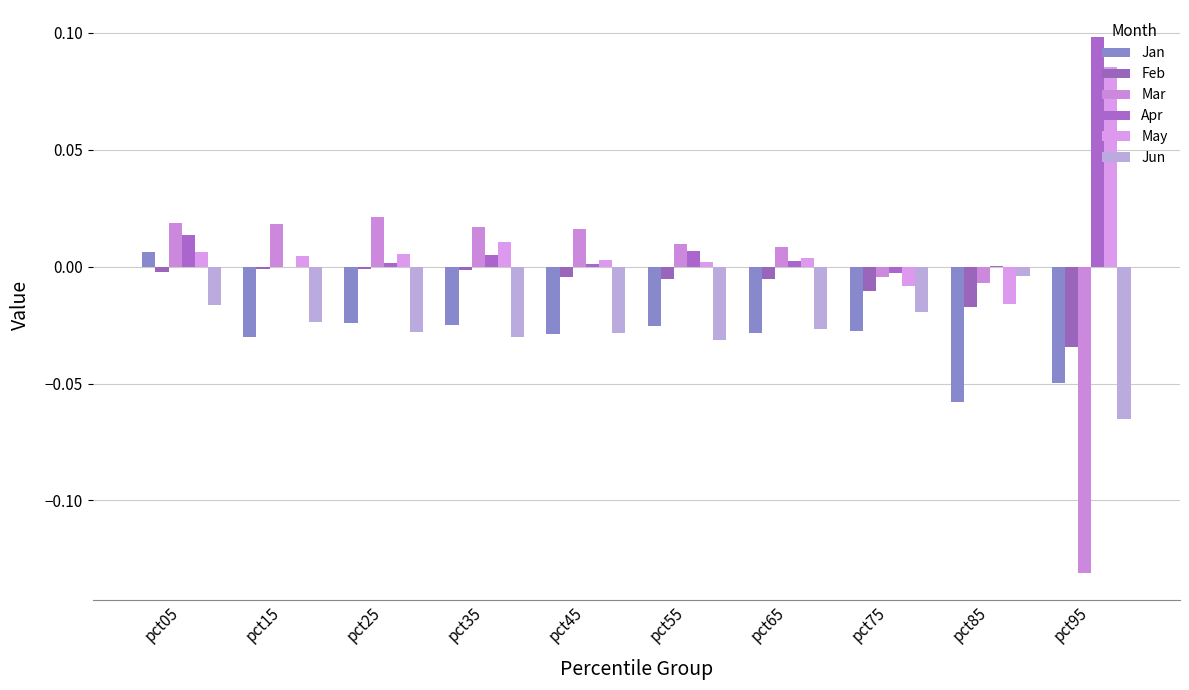

True or false: Apr has a value of 0.1 at pct95.

True